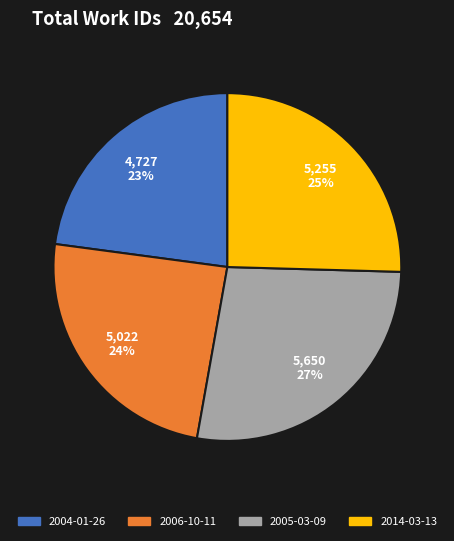

Is the sum of 2014-03-13 and 2004-01-26 greater than half?

No